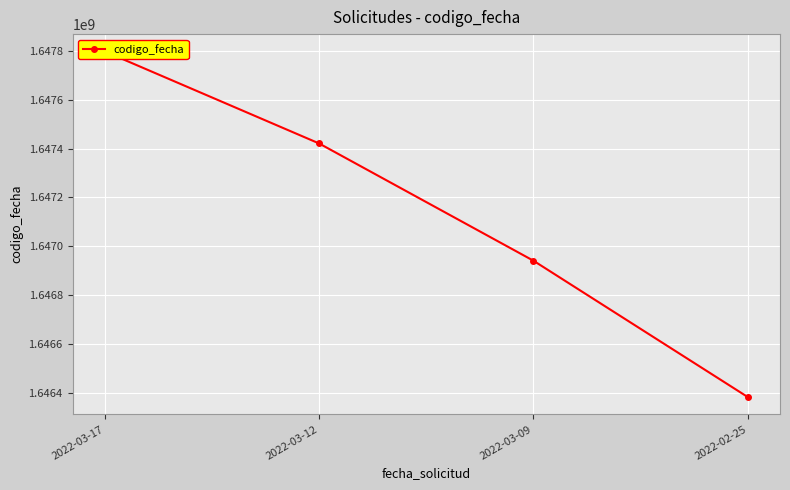

Where does the data first go above 1647421271?

2022-03-17